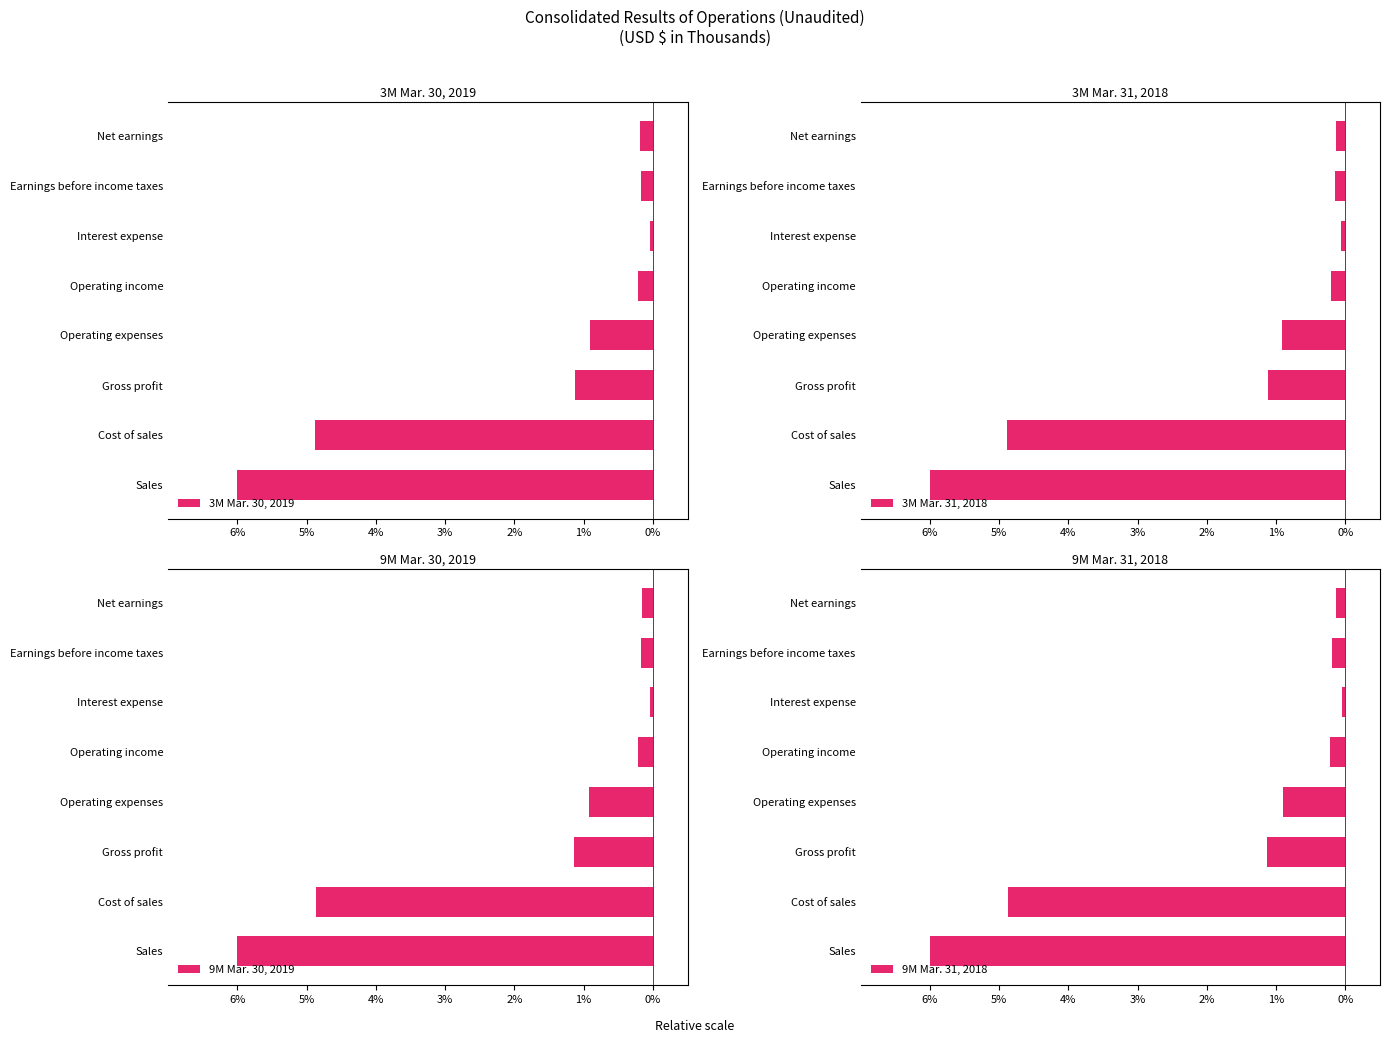

How many series are shown in this chart?

4